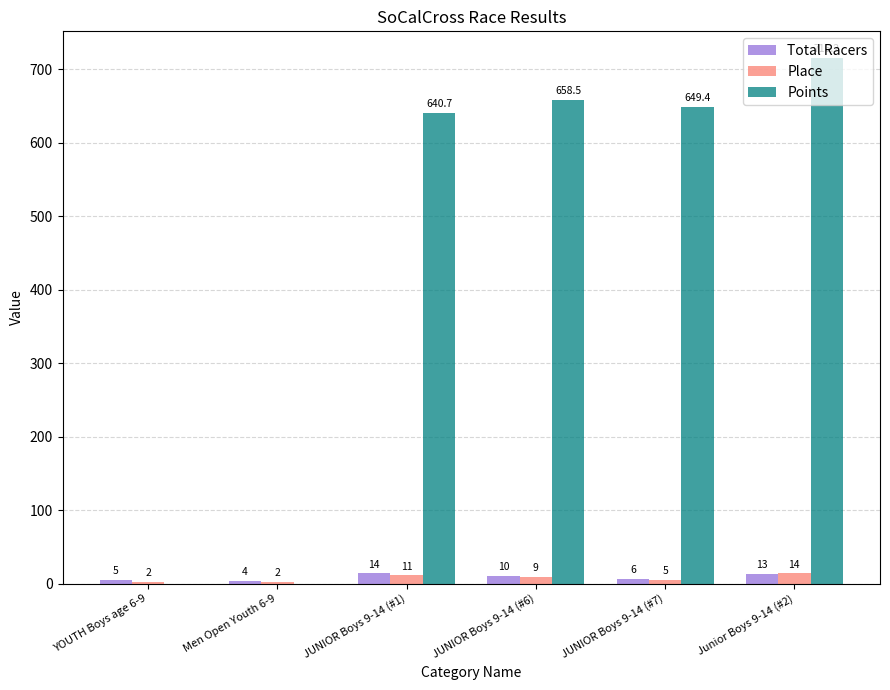

Which series has the largest total across all categories?

Points